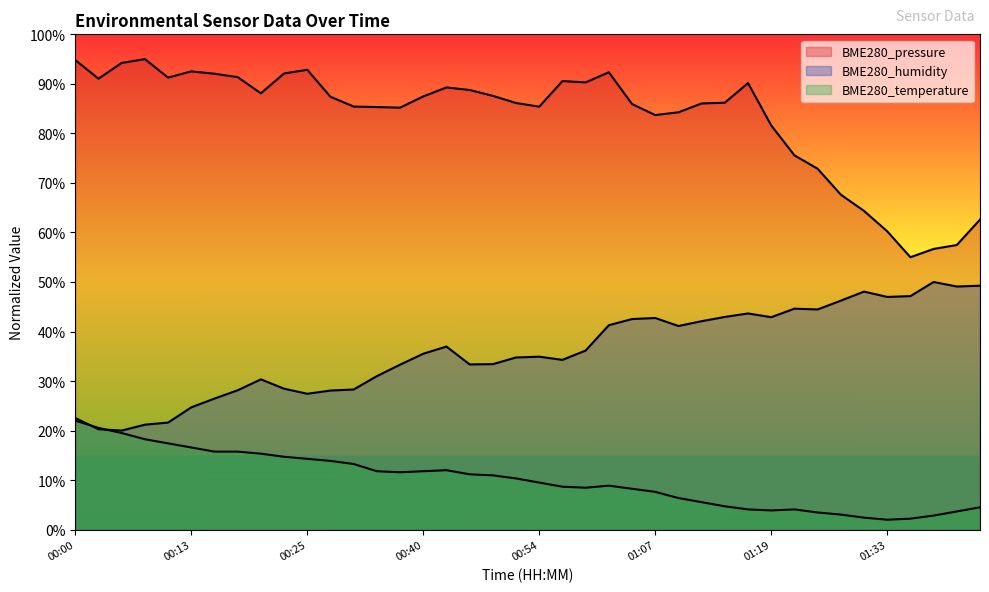

At which category is the sum across all series the highest?

01:01